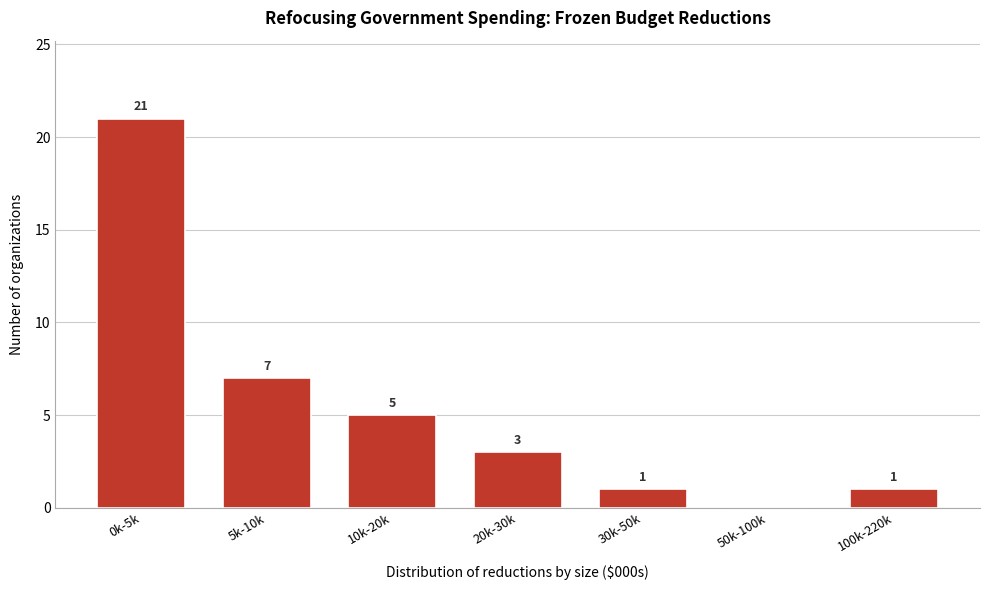

Reading left to right, transcribe all the data shown in this chart.

0k-5k=21	5k-10k=7	10k-20k=5	20k-30k=3	30k-50k=1	50k-100k=0	100k-220k=1